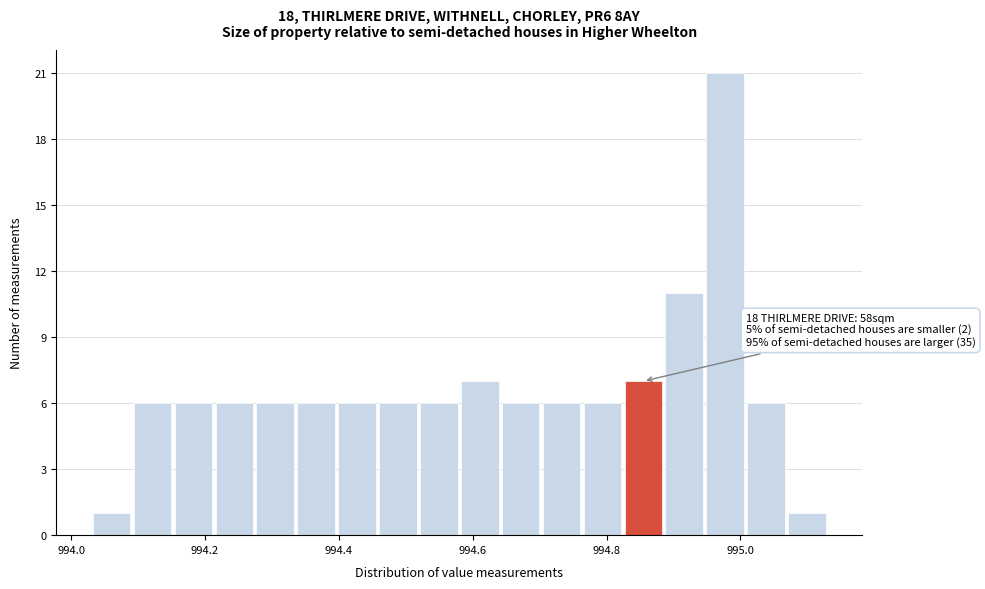

Around what value on the x-axis is the tallest bar? Give the approximate position of its centre, as read against the axis.

994.98